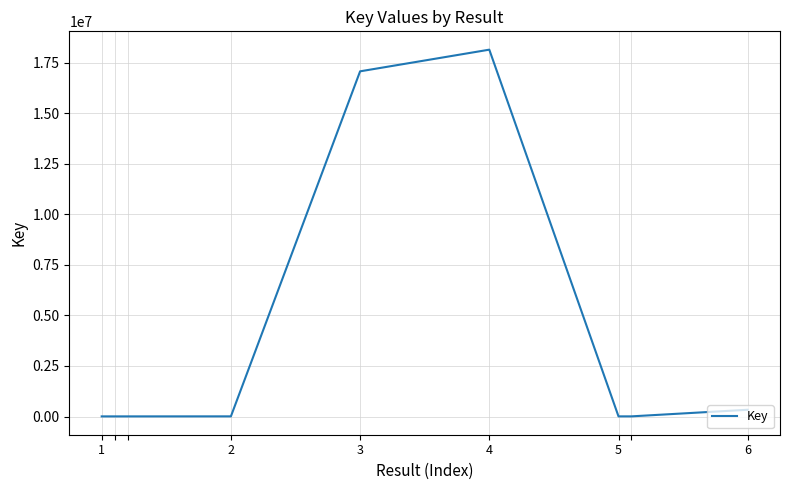

What is the maximum value shown in the chart?

18145886